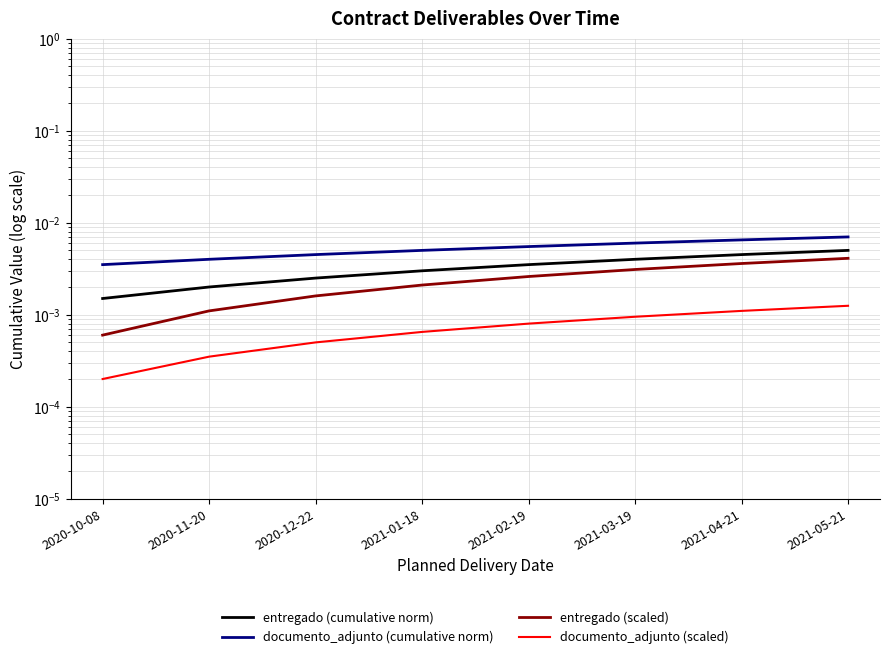

True or false: entregado (cumulative norm) and documento_adjunto (cumulative norm) cross at least once.

False